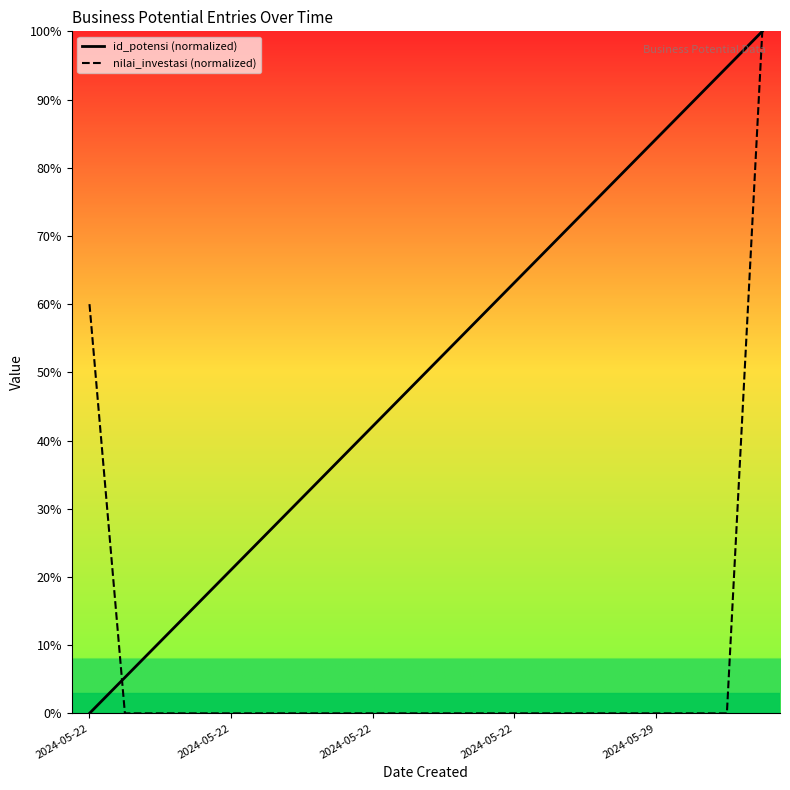

Where do nilai_investasi and id_potensi first cross each other?

2024-05-22 and 2024-05-22